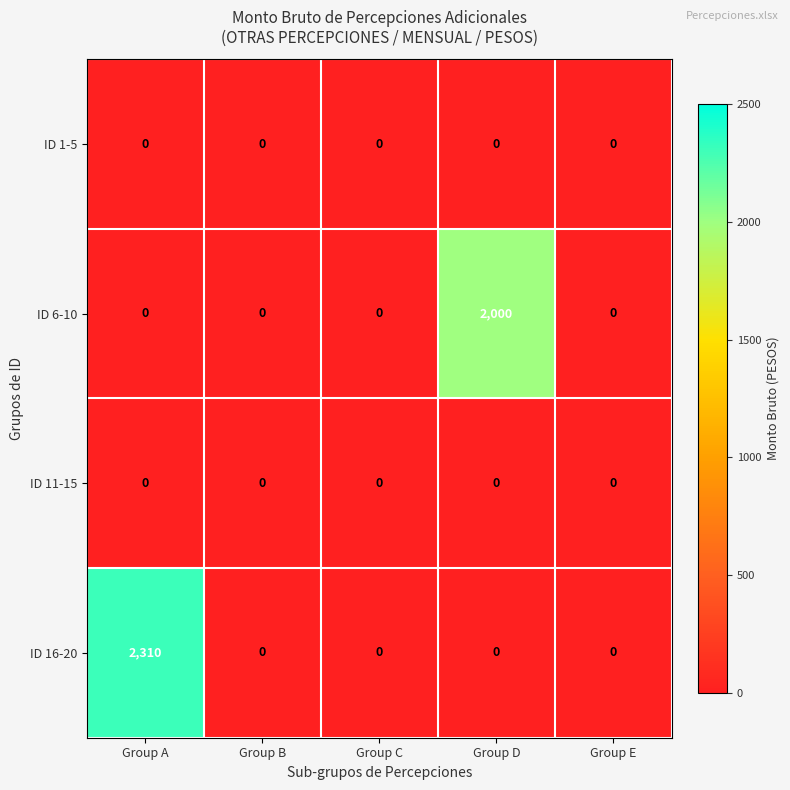

Which series has the largest total across all categories?

ID 16-20